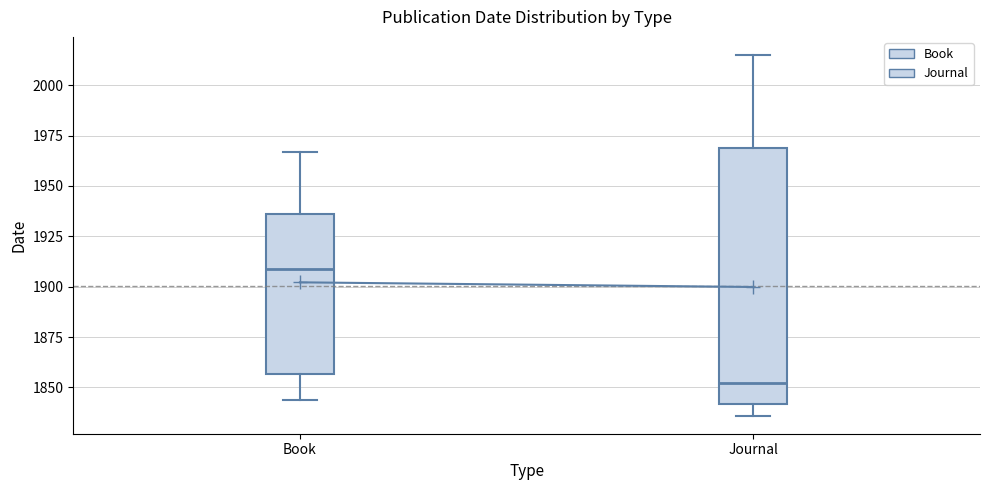

Which box's median line is the highest?

Book